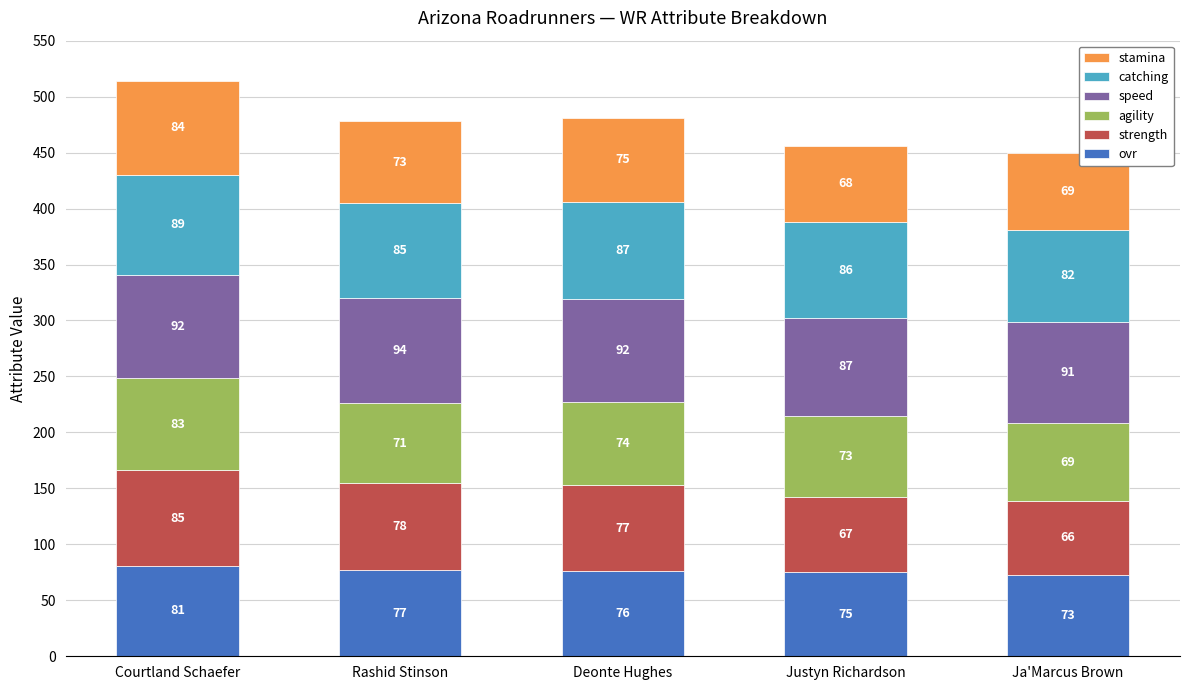

What are all the series names shown in the legend?

stamina, catching, speed, agility, strength, ovr